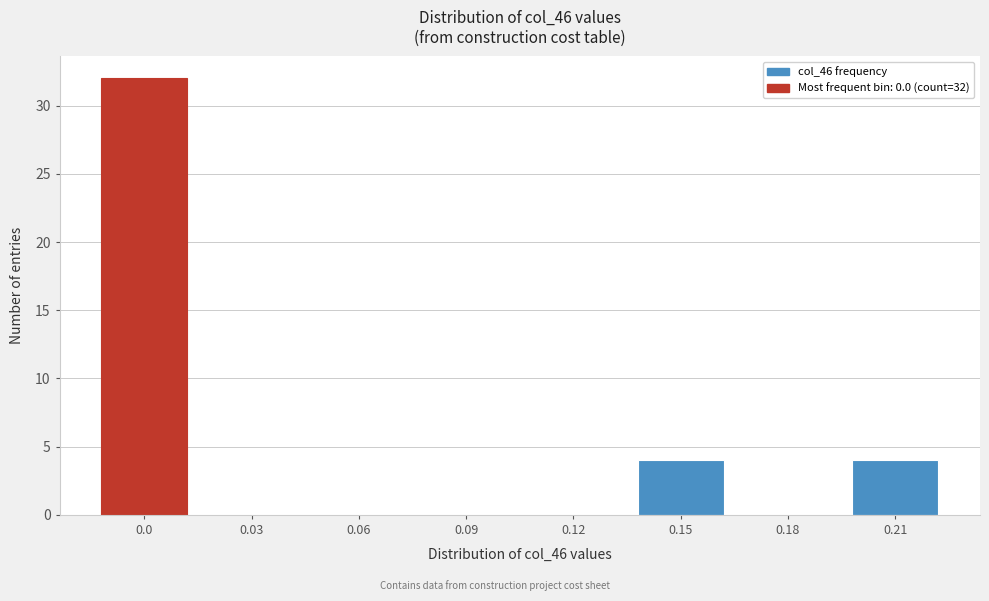

Reading left to right, what are all the values shown in this chart?

0.0=32	0.03=0	0.06=0	0.09=0	0.12=0	0.15=4	0.18=0	0.21=4